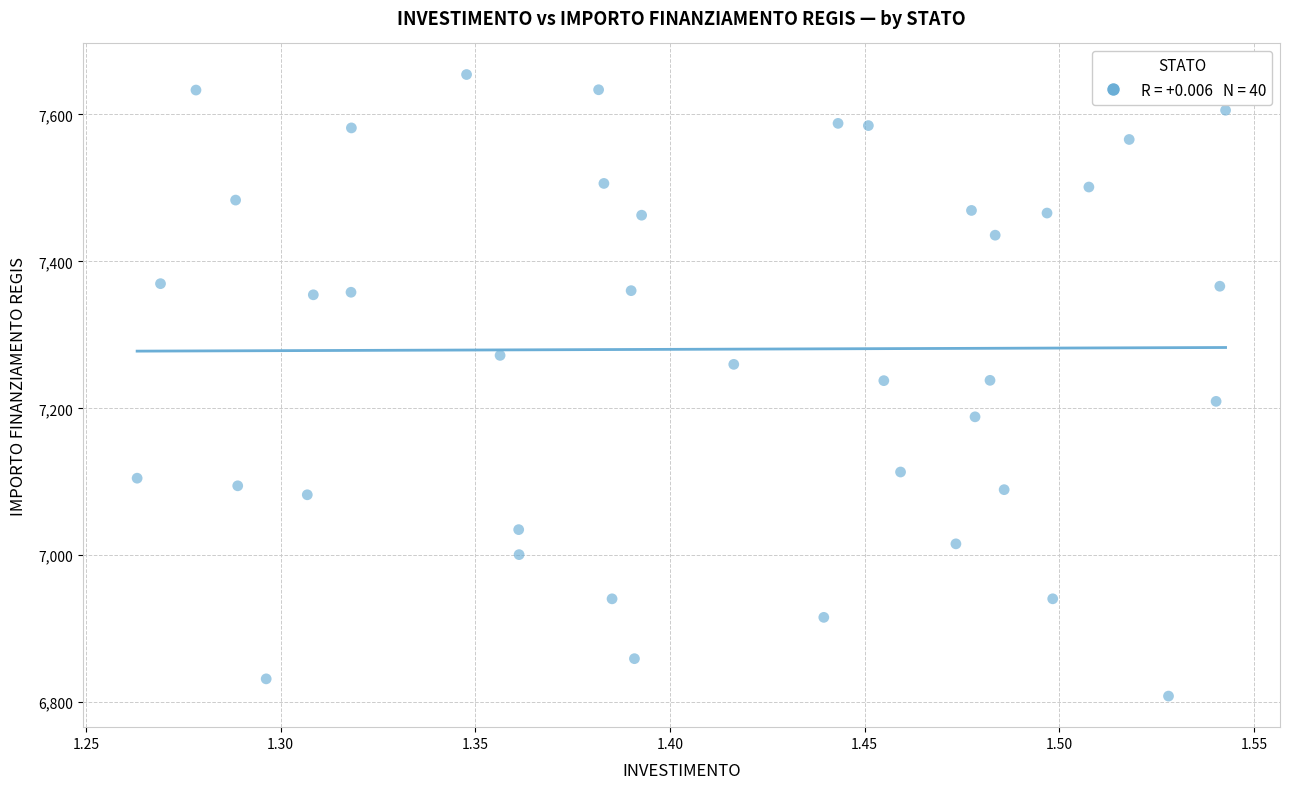

What is the range of X values (max minus min)?

0.3